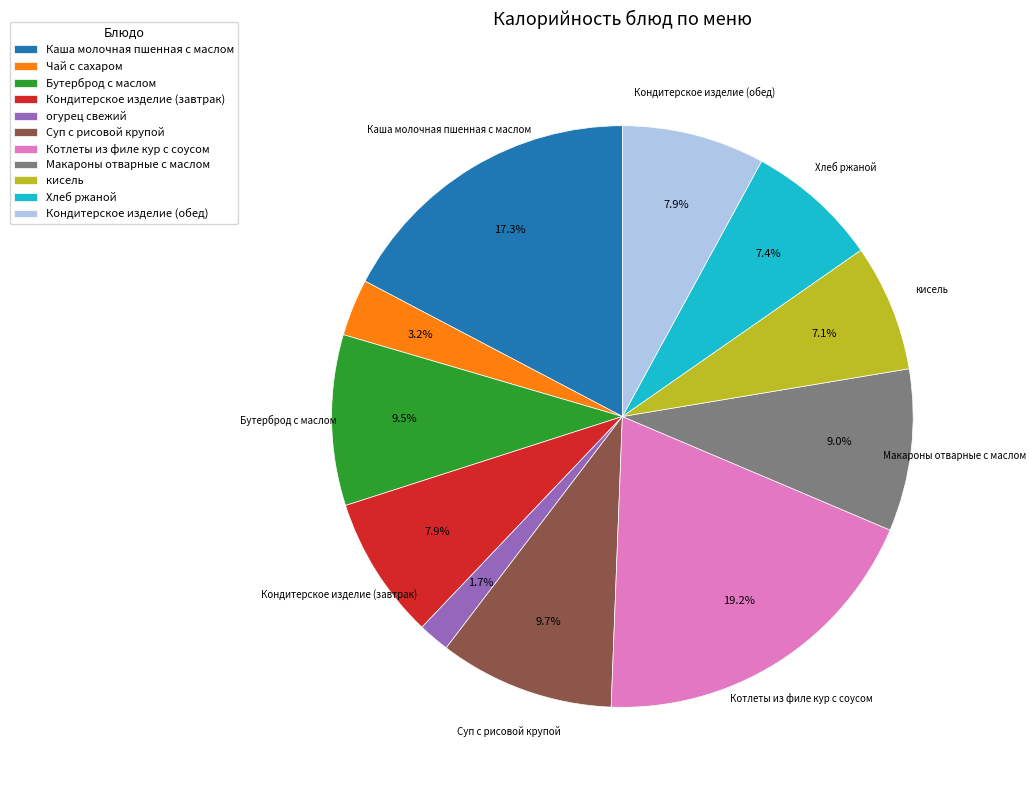

Is there any slice that represents more than half of the pie?

No